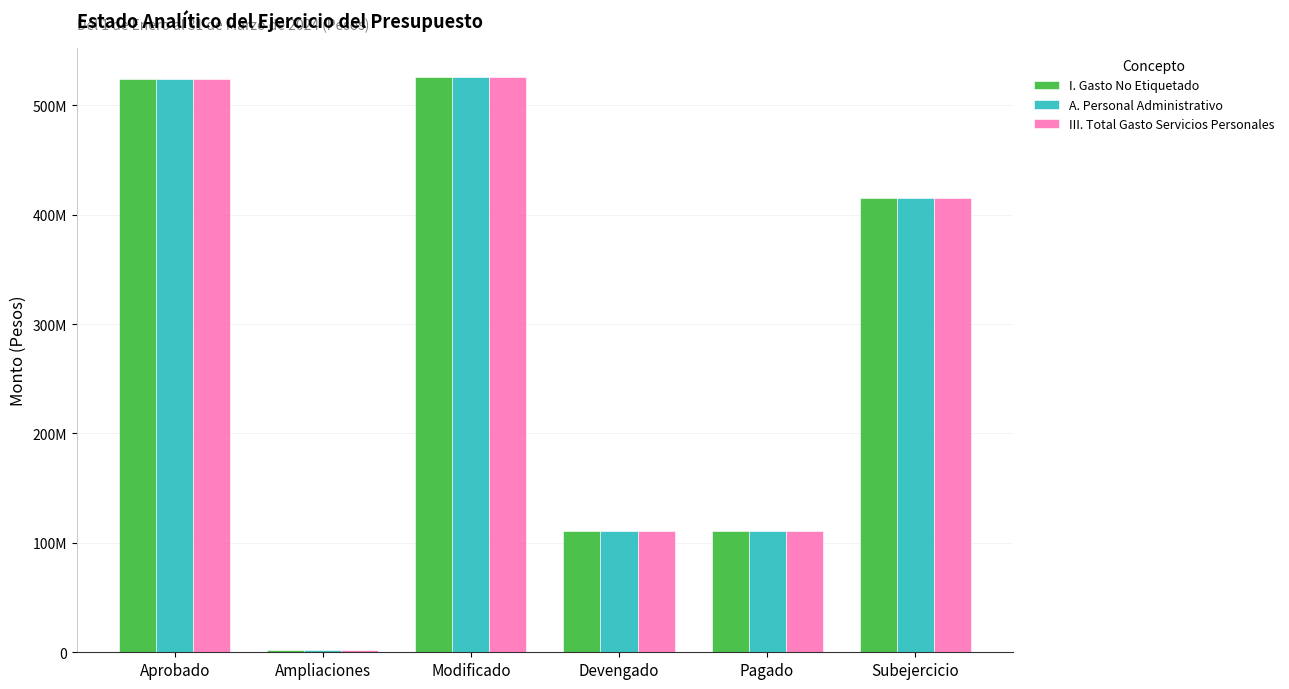

What is the maximum value for III. Total Gasto Servicios Personales?

526234918.3